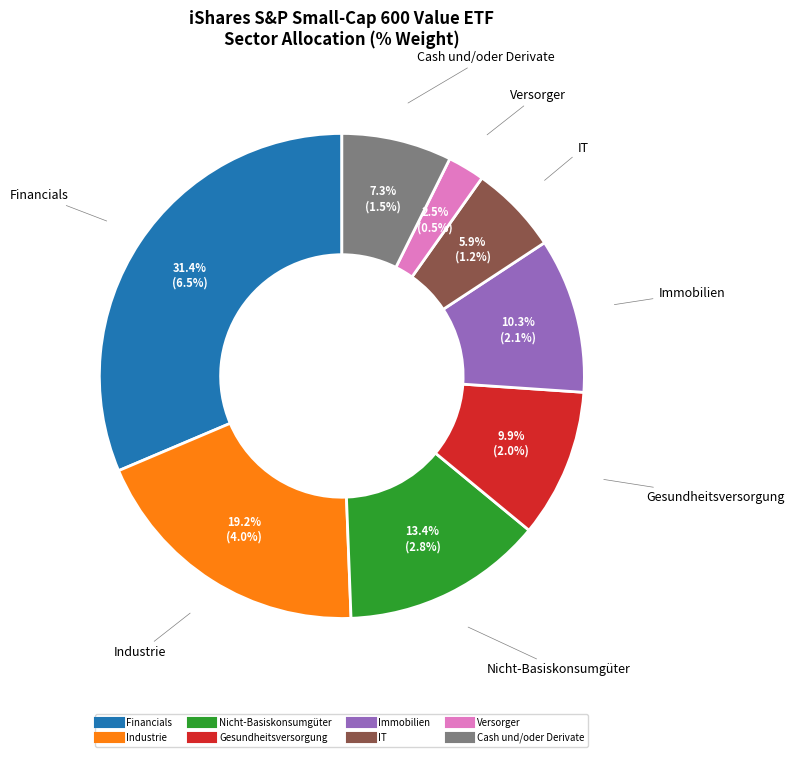

What is the largest slice in the pie chart?

Financials